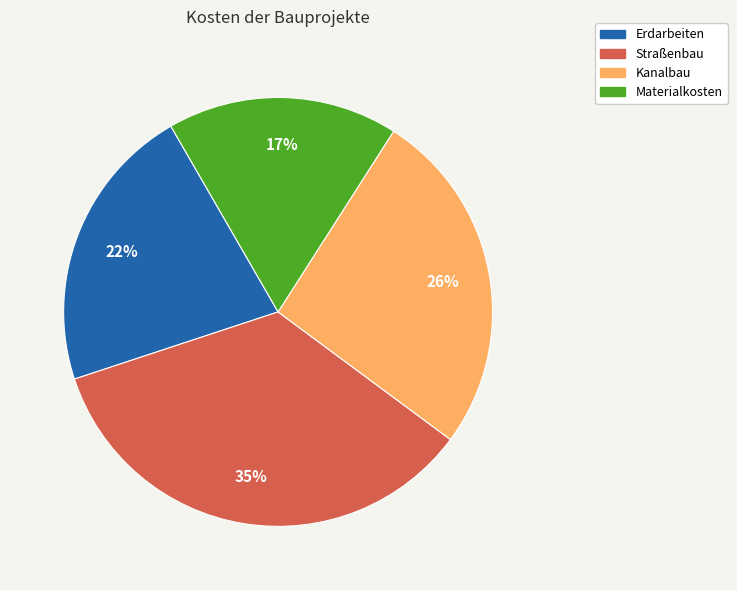

To the nearest percent, what percentage of the pie is Materialkosten?

17%